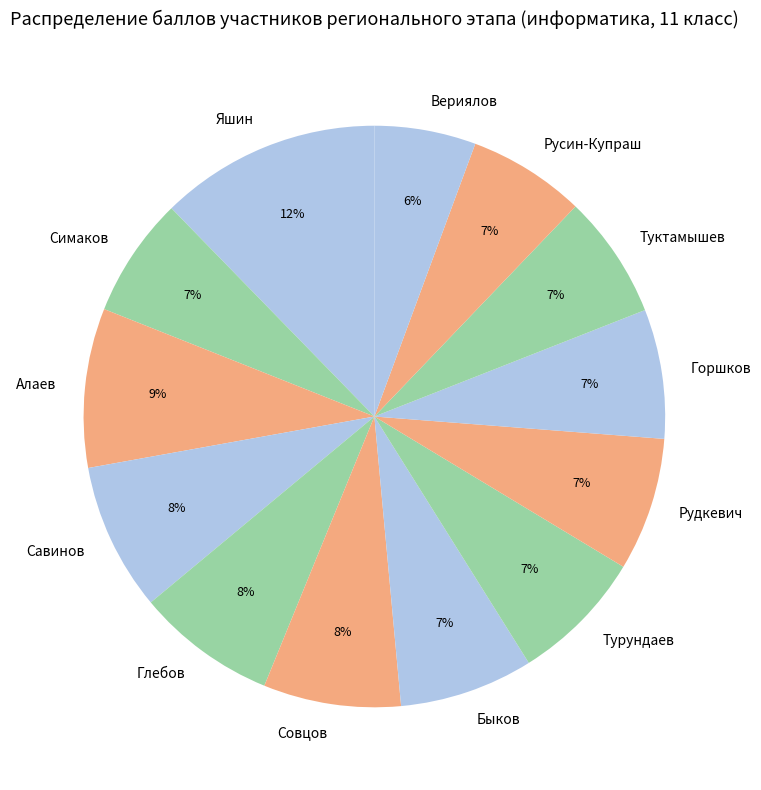

To the nearest percent, what percentage of the pie is Турундаев?

7%